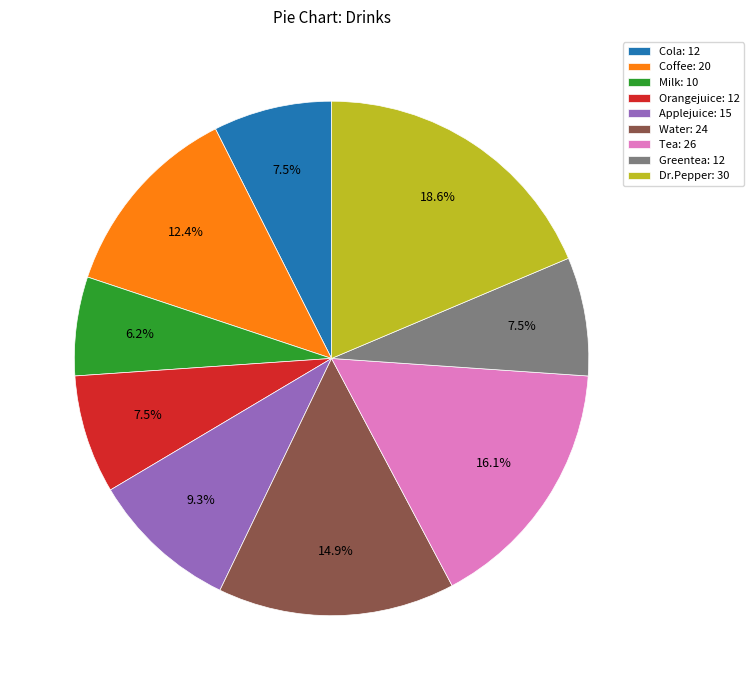

What is the largest slice in the pie chart?

Dr.Pepper